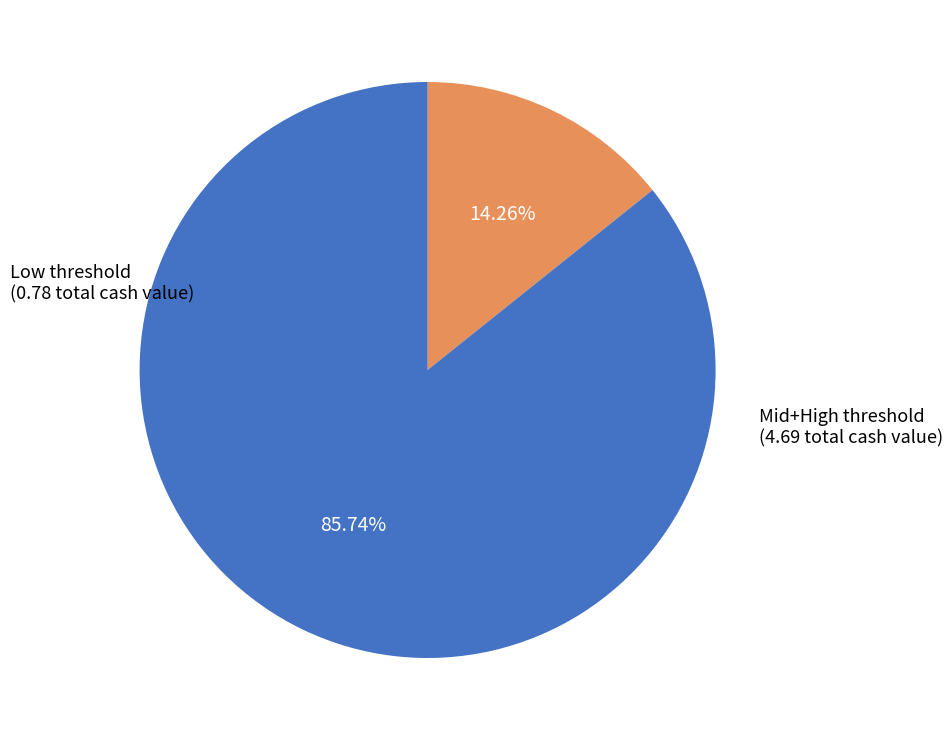

Does any single category account for the majority?

Yes